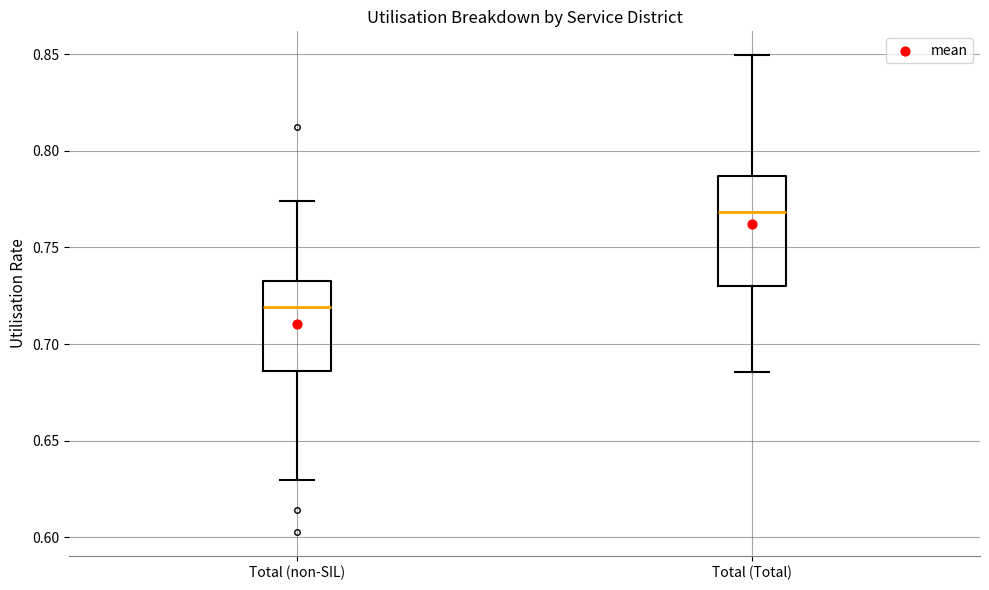

Reading left to right, transcribe this box plot: for each box, give where its median line is, the range the box spans, and where its two whiskers end, as read against the y-axis. The values are not printed on the chart, so give them approximately, as read against the axis.

Total (non-SIL): median 0.720, box 0.685 to 0.735, whiskers 0.630 to 0.775
Total (Total): median 0.770, box 0.730 to 0.785, whiskers 0.685 to 0.850